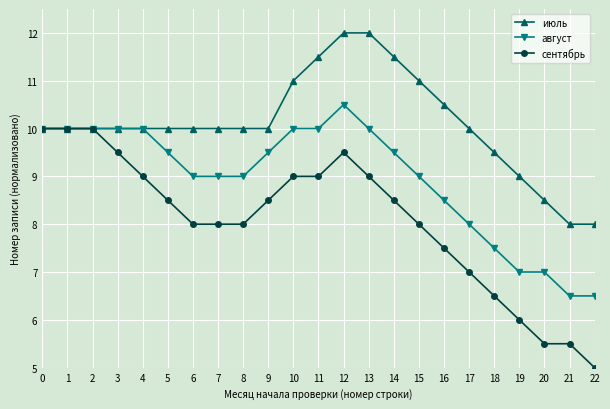

List the series in order of their peak value, lowest first.

сентябрь, август, июль